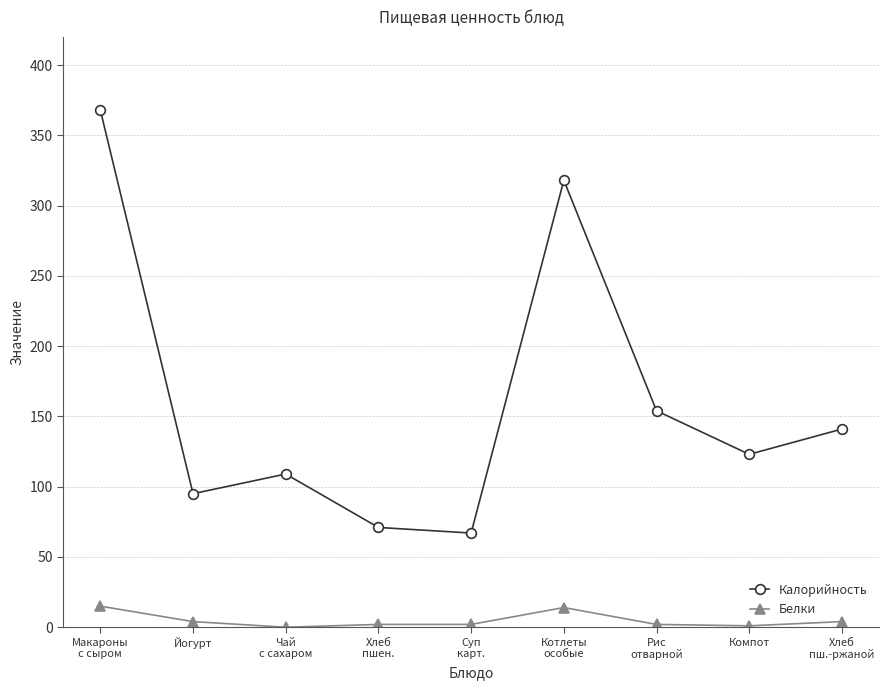

True or false: Белки has more than 0 points higher than both neighbors.

True